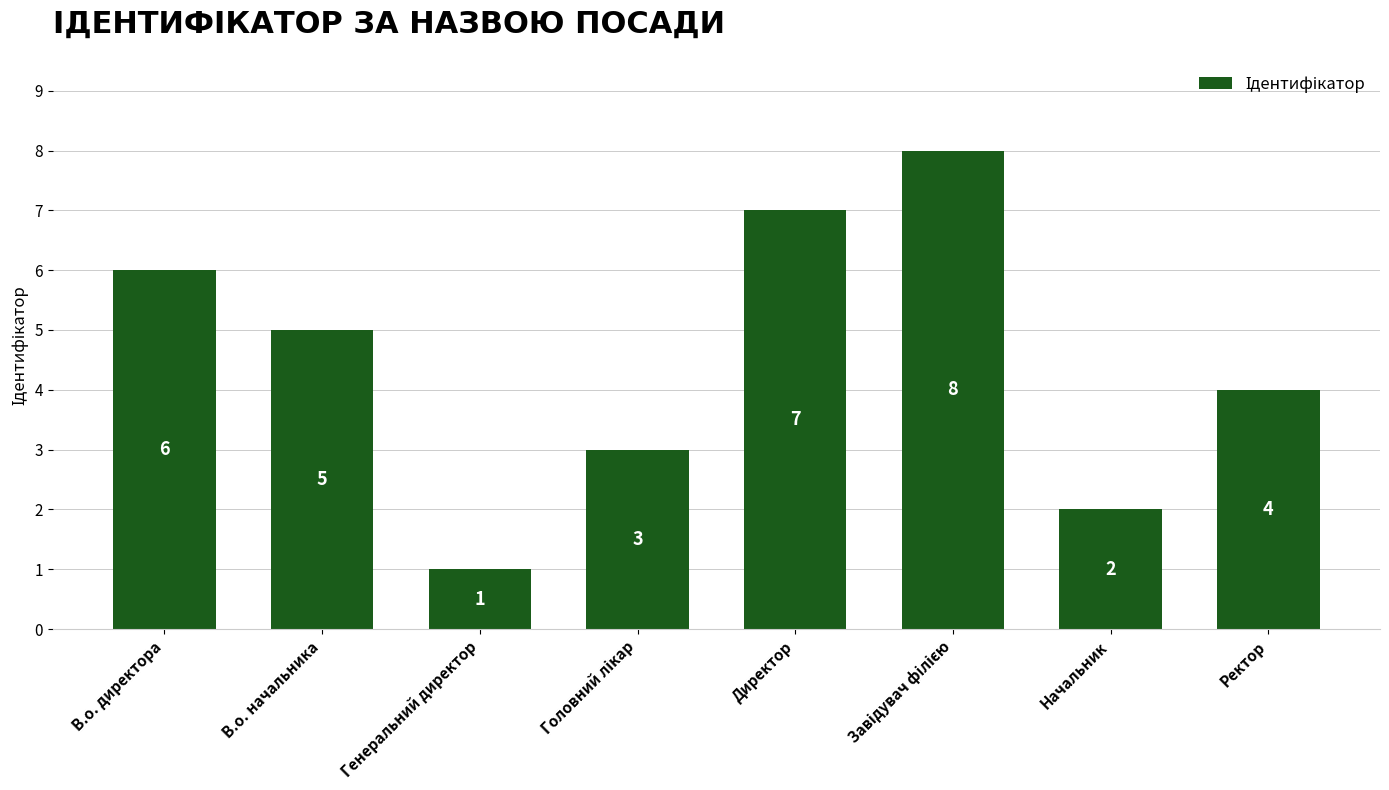

What is the sum of the values at Ректор and В.о. начальника?

9